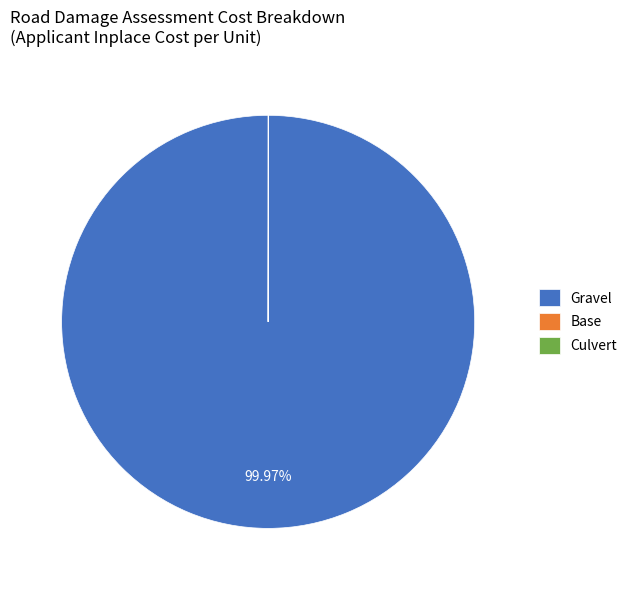

Which category accounts for the majority?

Gravel